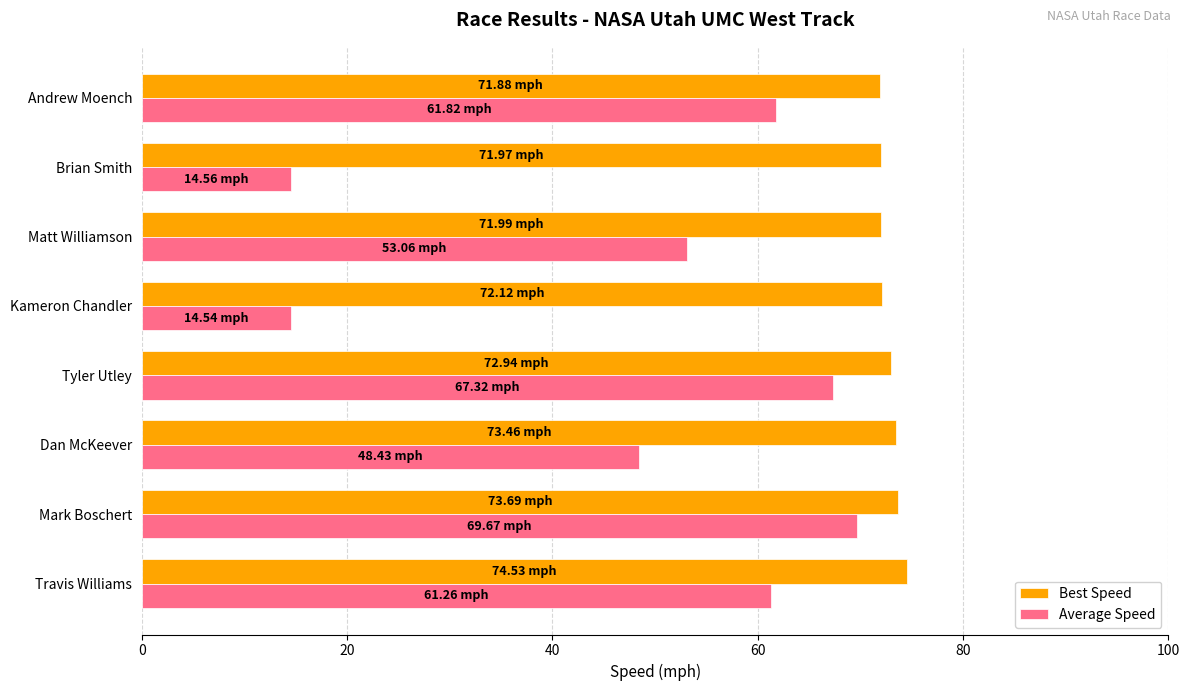

Rank the series by their maximum value, from highest to lowest.

Best Speed, Average Speed